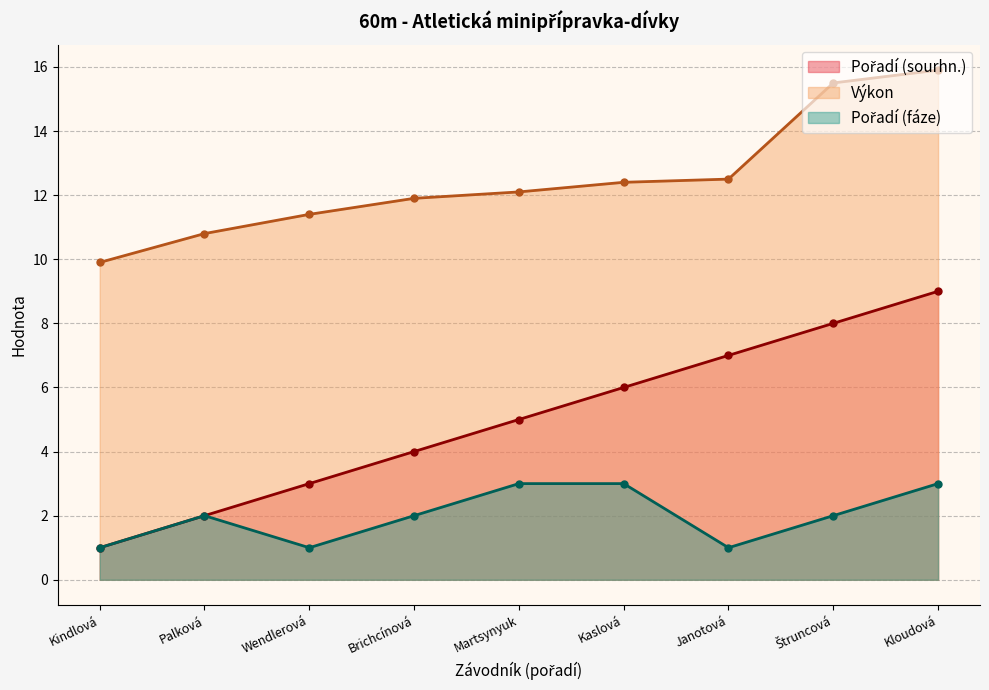

What position from the left is Martsynyuk?

5